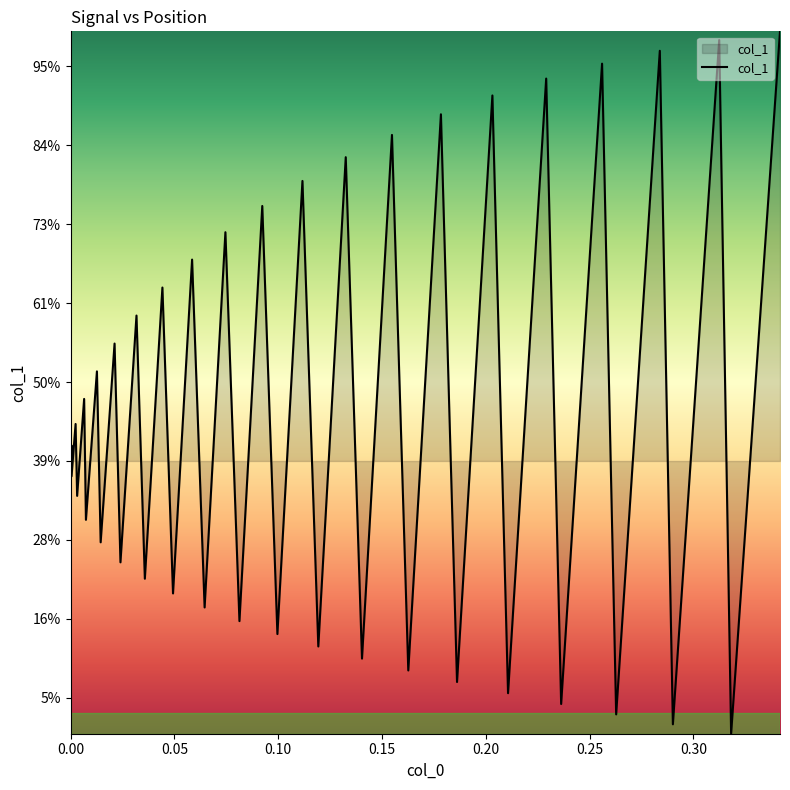

True or false: there are more than 1 points higher than both neighbors.

True